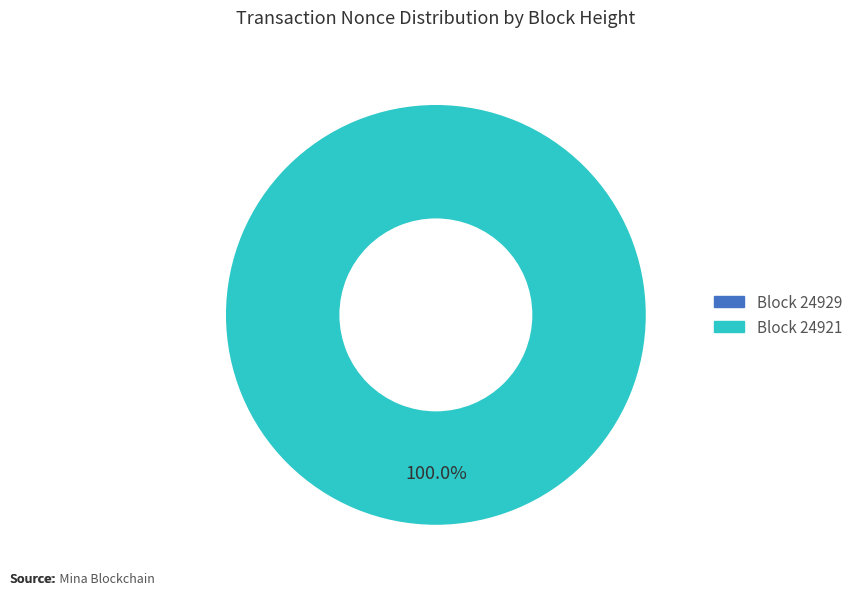

Is it true that 24921 is 93% of the pie?

False